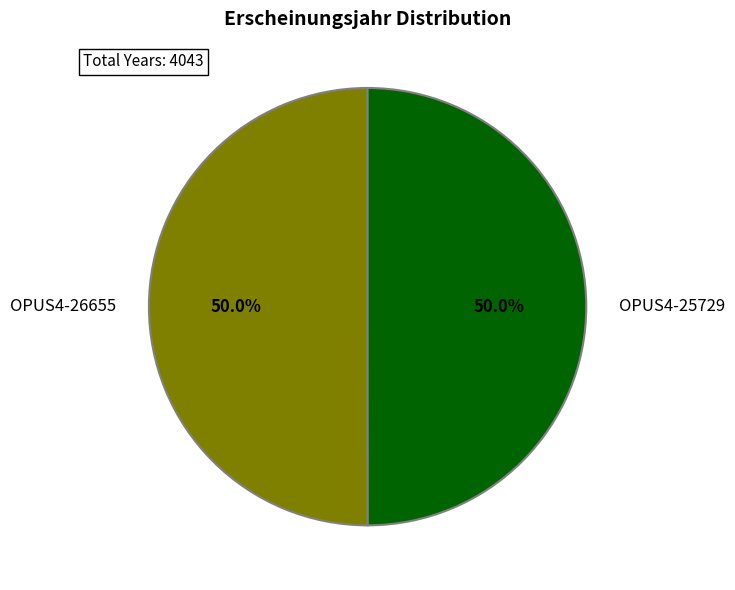

To the nearest percent, what is the combined percentage of OPUS4-26655 and OPUS4-25729?

100%